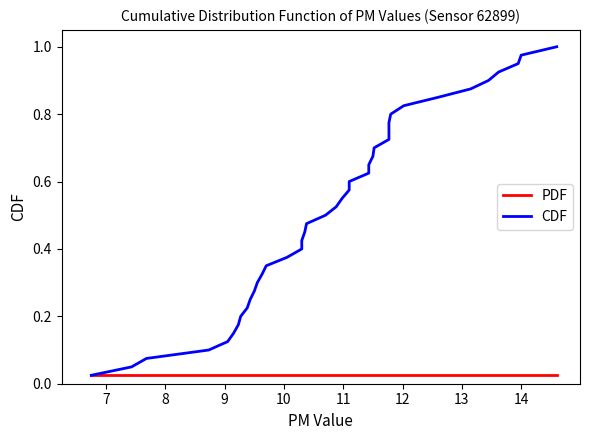

What is the label of the 14th point from the left?

13